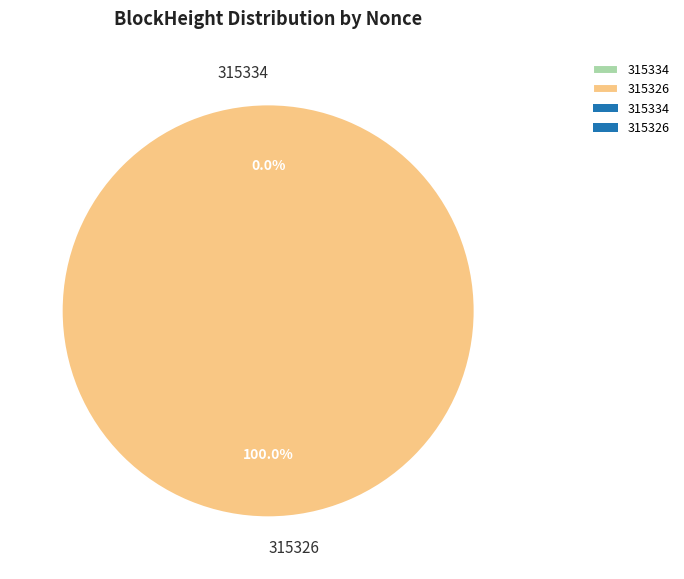

Which category has the biggest portion of the pie?

315326